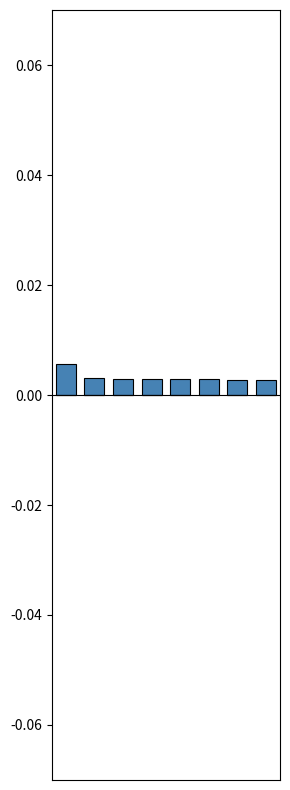

How many distinct data groups are displayed?

1